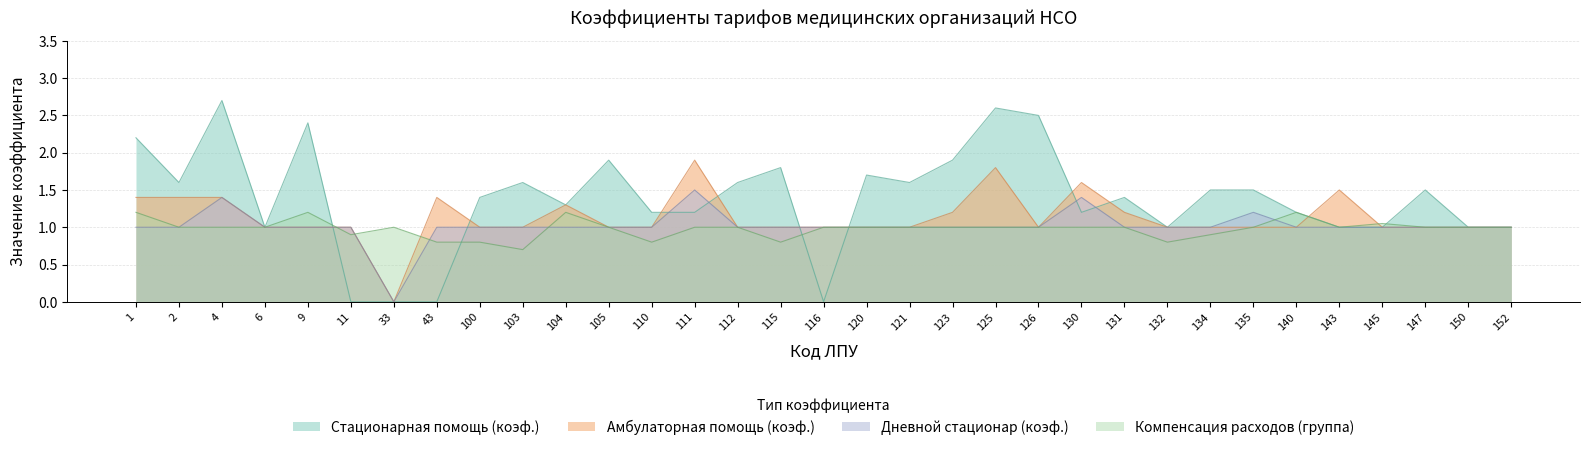

Which series ends up on top after the final intersection of Дневной стационар (коэф.) and Компенсация расходов (группа)?

Компенсация расходов (группа)